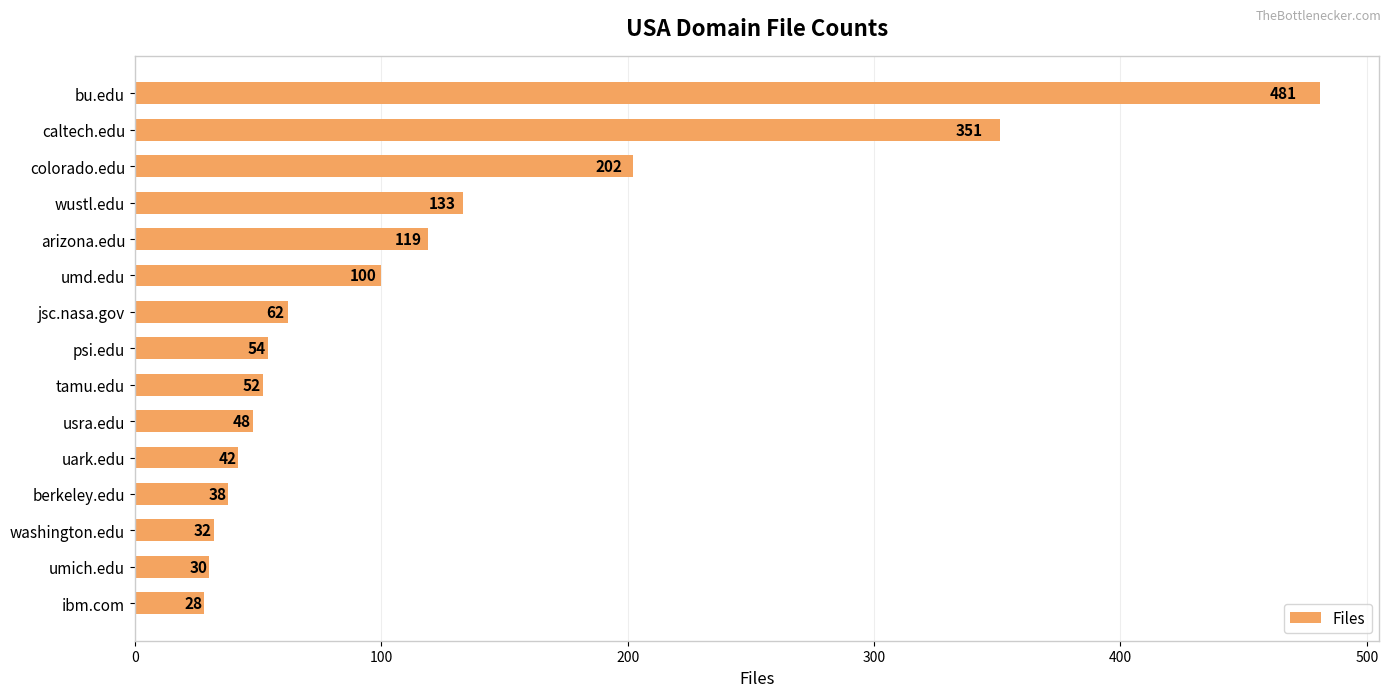

Rank the categories by value from lowest to highest.

ibm.com, umich.edu, washington.edu, berkeley.edu, uark.edu, usra.edu, tamu.edu, psi.edu, jsc.nasa.gov, umd.edu, arizona.edu, wustl.edu, colorado.edu, caltech.edu, bu.edu